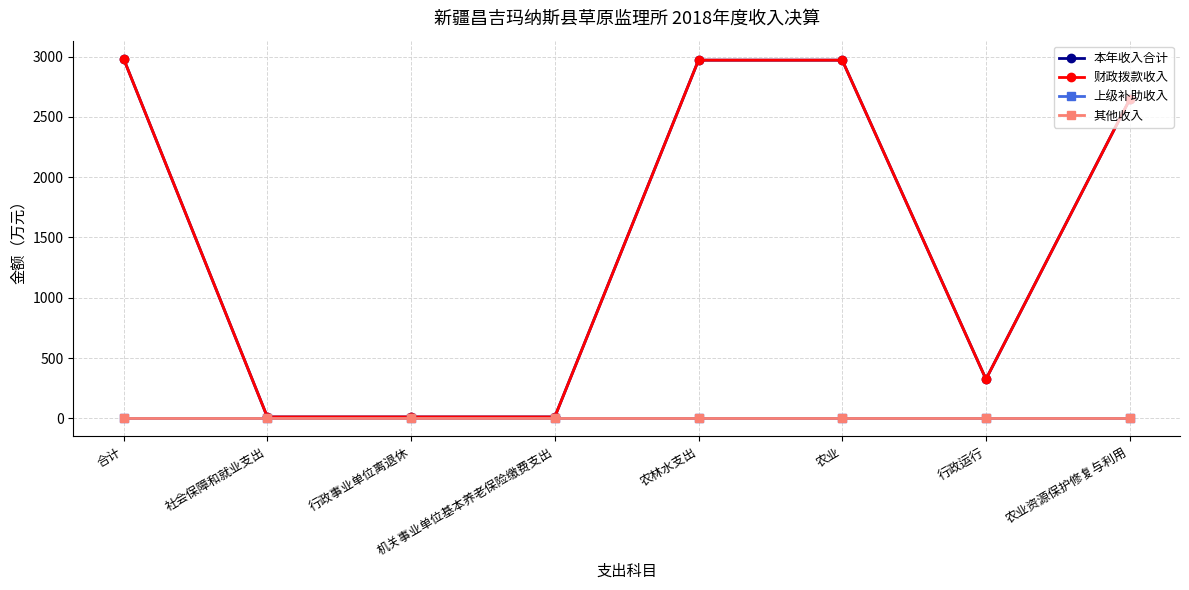

The value of 本年收入合计 at 行政运行 is 182.6. True or false?

False